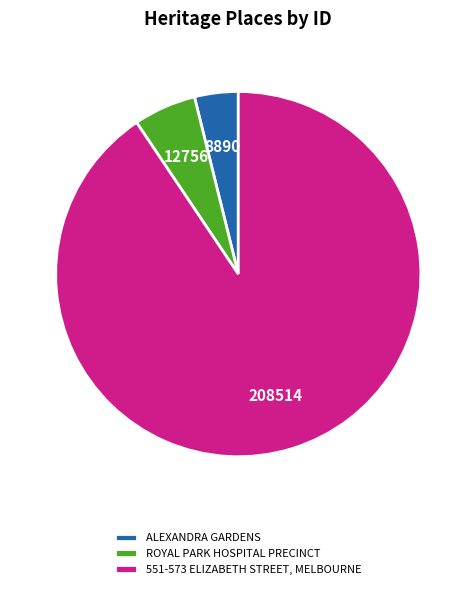

The ROYAL PARK HOSPITAL PRECINCT slice represents 6% of the pie. True or false?

True